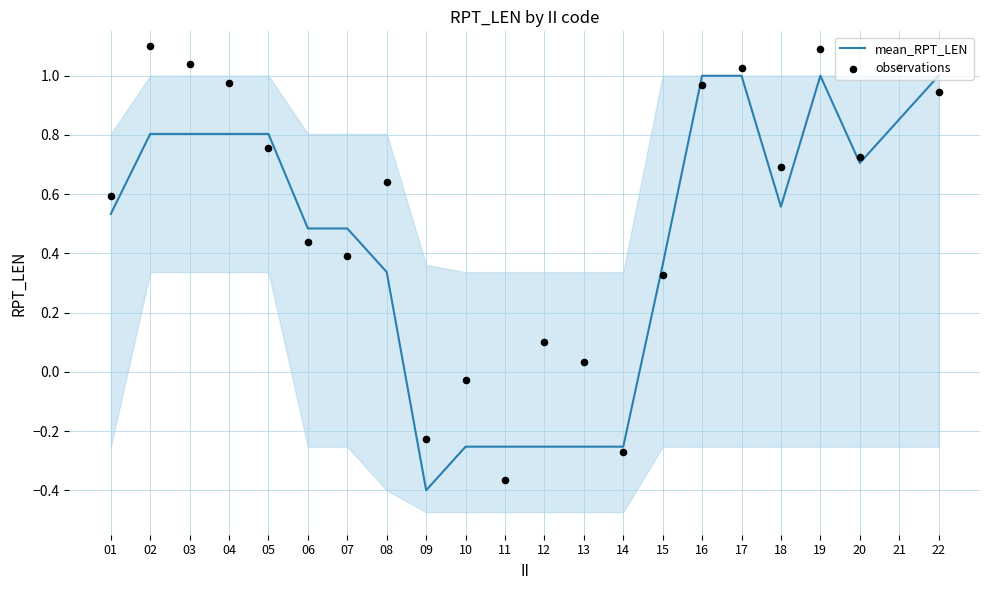

Which series has the largest Y range (max minus min)?

observations